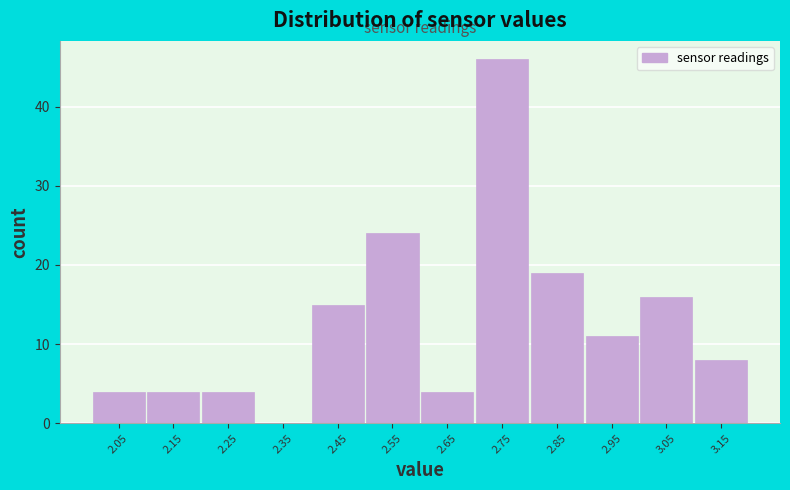

Over which range of the x-axis is the bar tallest?

2.7 to 2.8